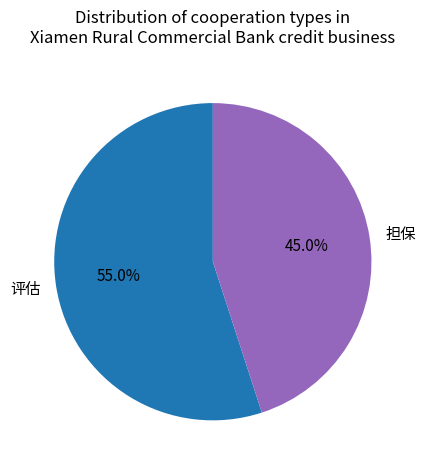

To the nearest percent, what portion does 评估 represent?

55%